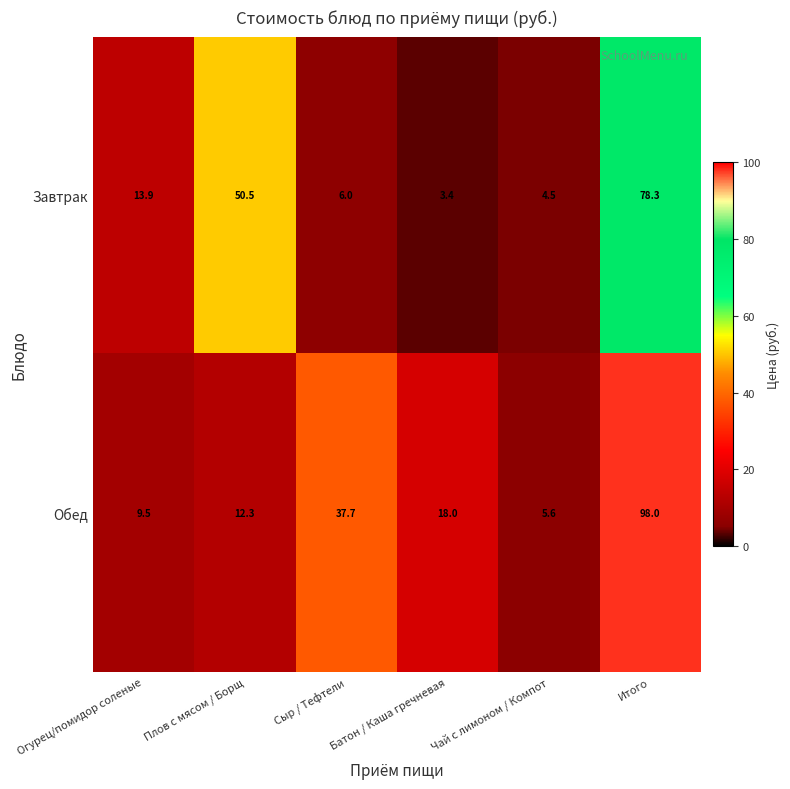

What is the smallest value displayed?

3.4